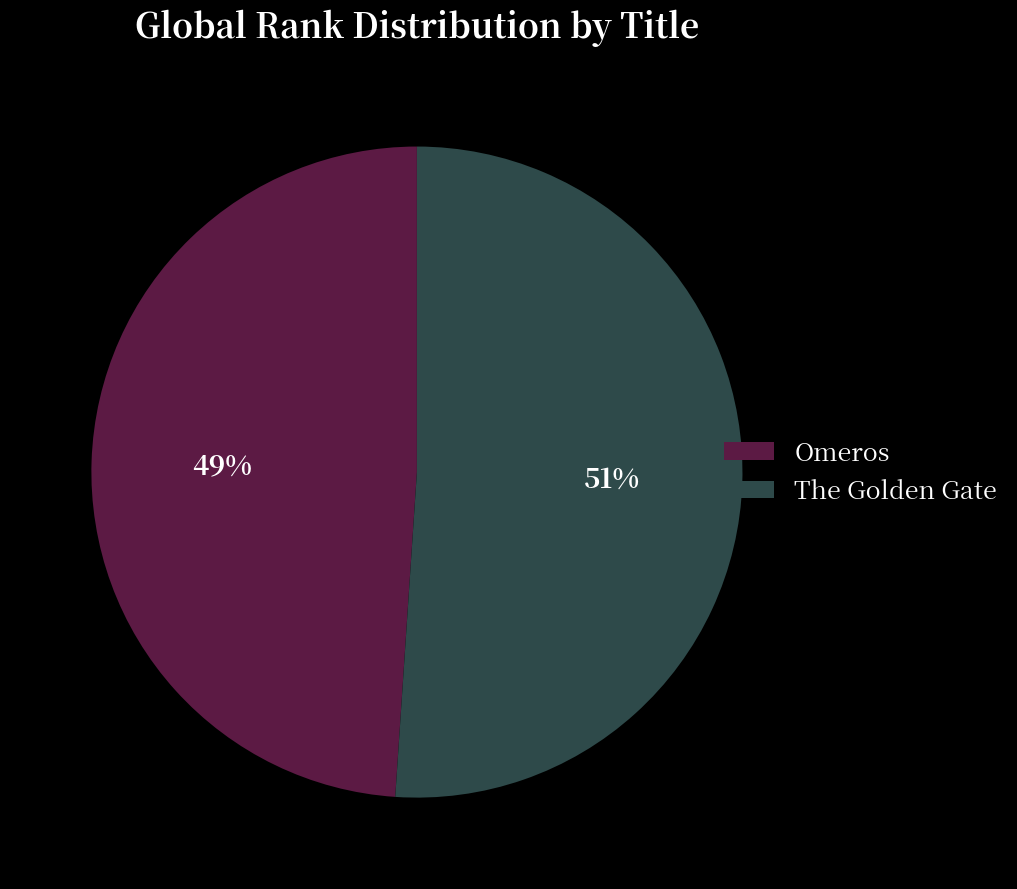

Is it true that Omeros is 35% of the pie?

False